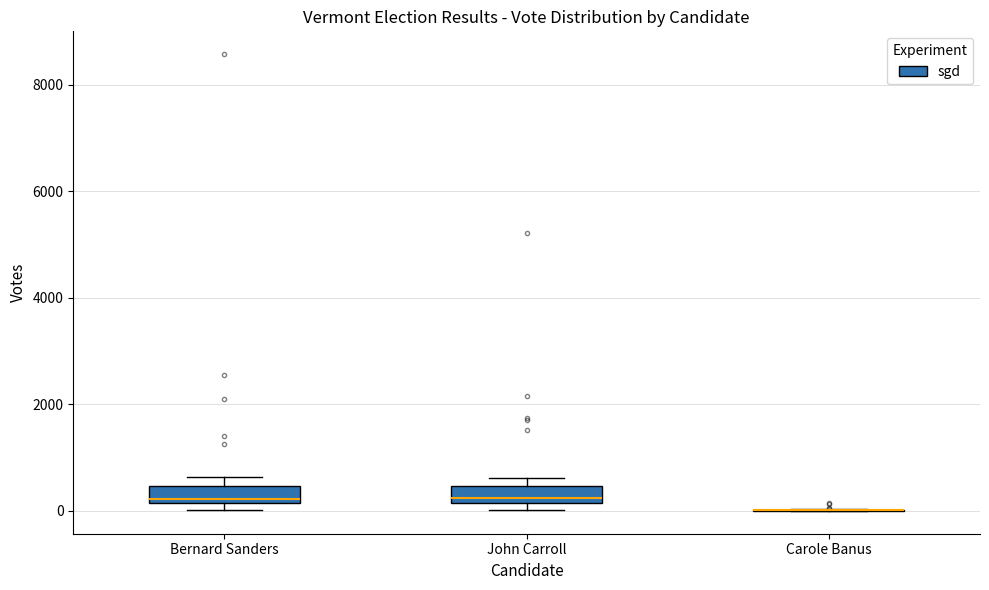

Reading left to right, transcribe this box plot: for each box, give where its median line is, the range the box spans, and where its two whiskers end, as read against the y-axis. The values are not printed on the chart, so give them approximately, as read against the axis.

Bernard Sanders: median 200 (just above the box's lower edge), box 200 to 400, whiskers 0 to 600
John Carroll: median 200 (just above the box's lower edge), box 200 to 400, whiskers 0 to 600
Carole Banus: box collapsed to a line at 0, whiskers 0 to 0